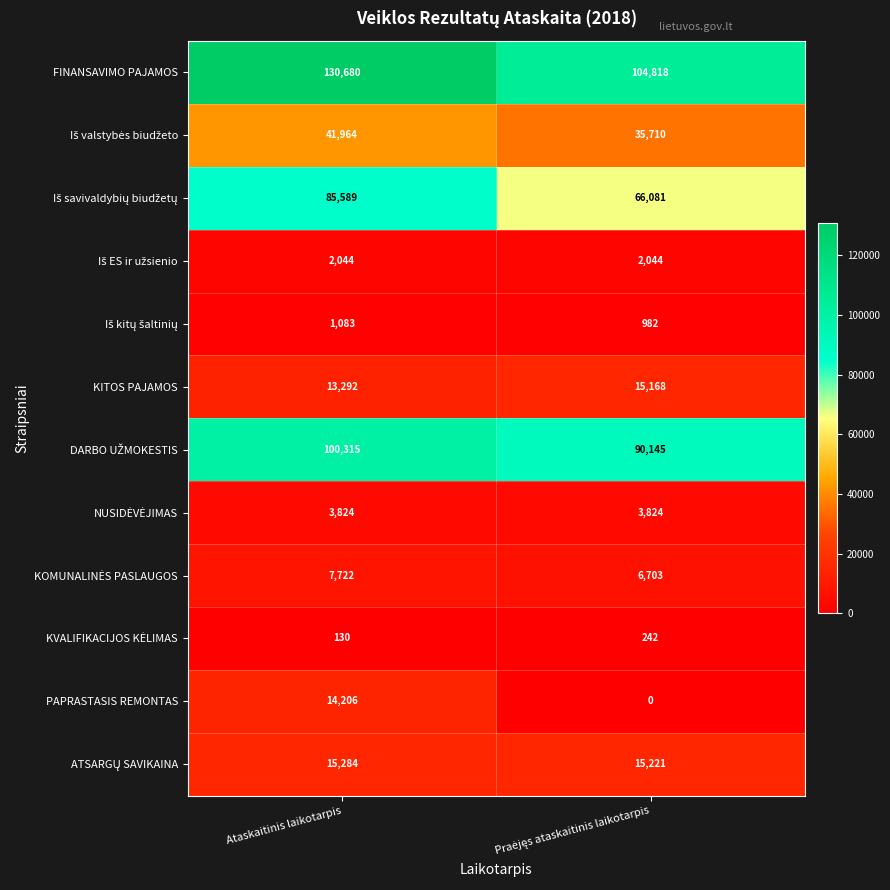

How many data points does each series have?

2